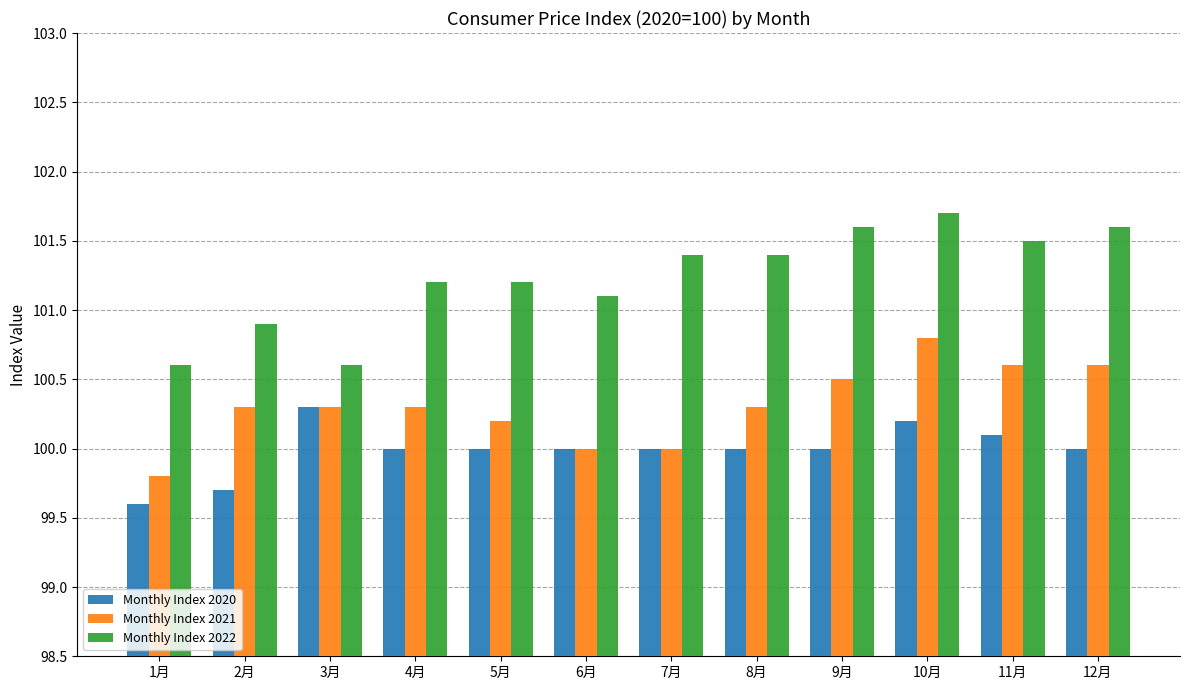

Which series has the largest range (max minus min)?

Monthly Index 2022